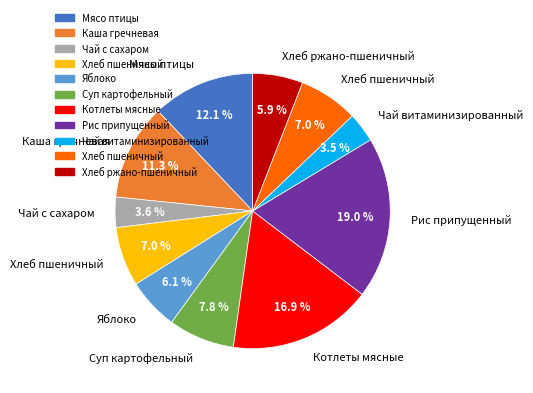

Is there any slice that represents more than half of the pie?

No